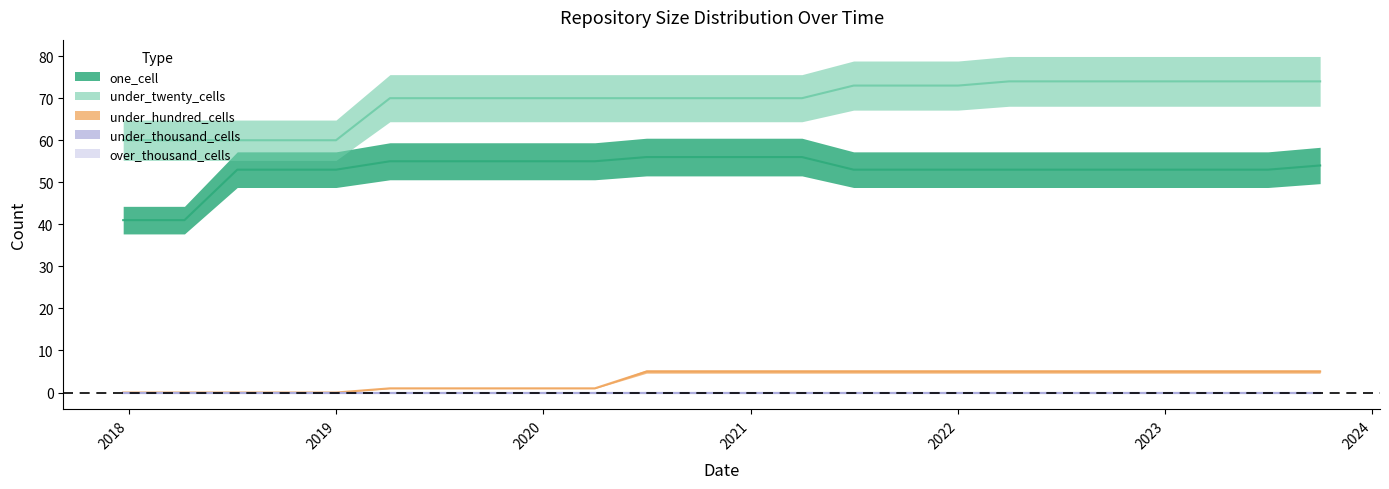

What position from the left is 2018-07-11?

3